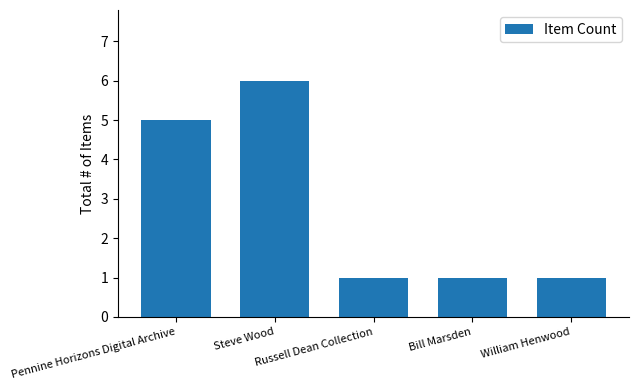

Count the number of categories in the chart.

5